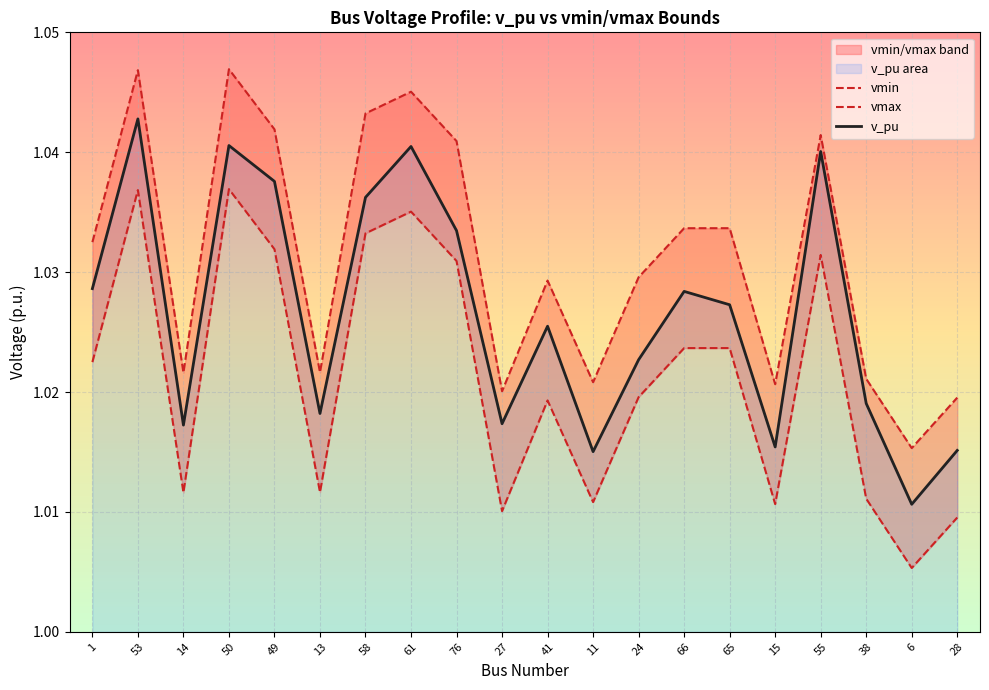

Rank the series by their average value, from lowest to highest.

vmin, v_pu, vmax